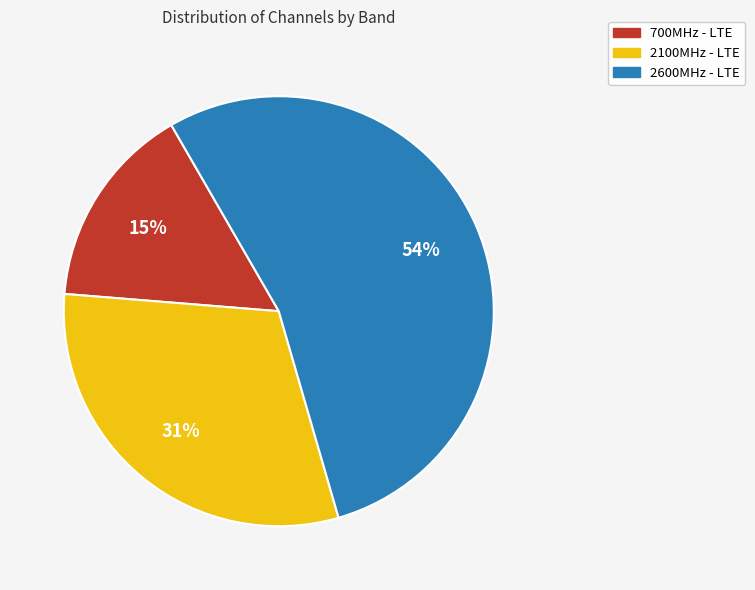

Which slice represents more than half of the pie?

2600MHz - LTE